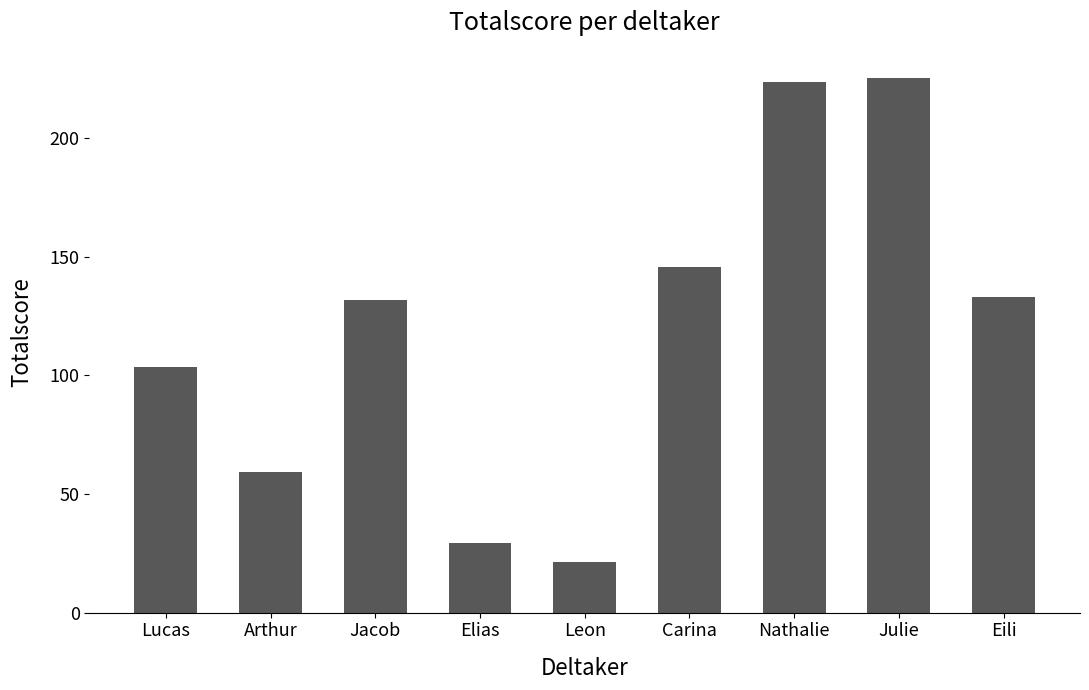

What is the sum of all values?

1073.5